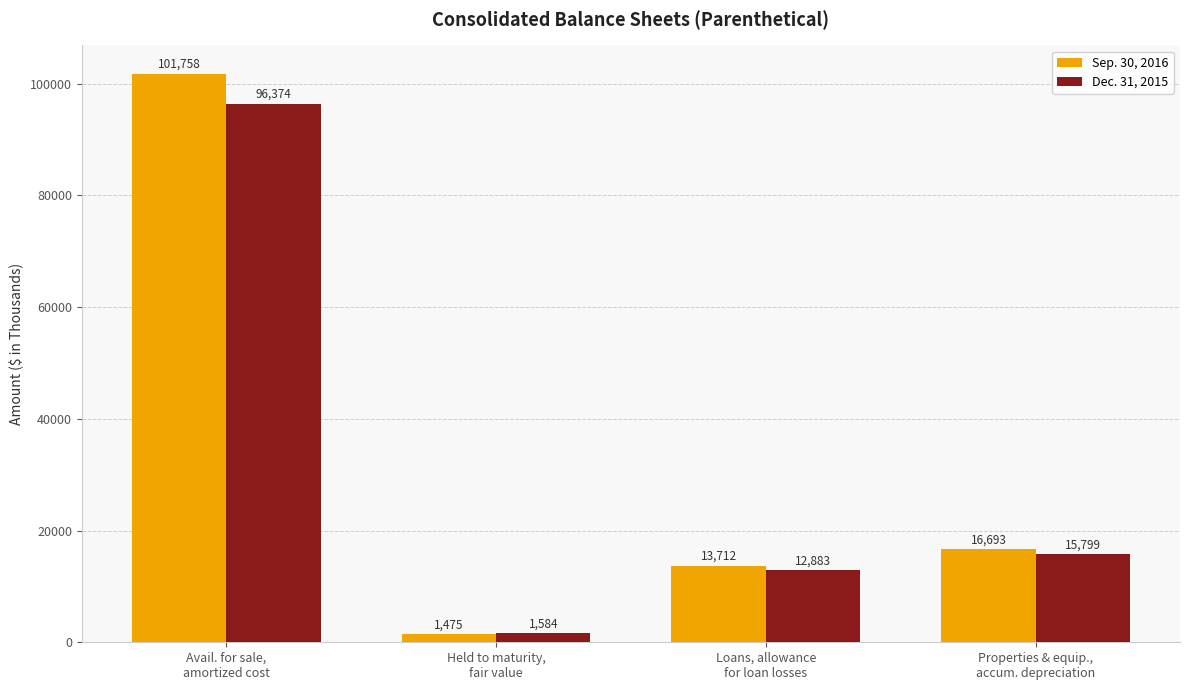

What is the total value across all series at Properties & equip.,
accum. depreciation?

32492